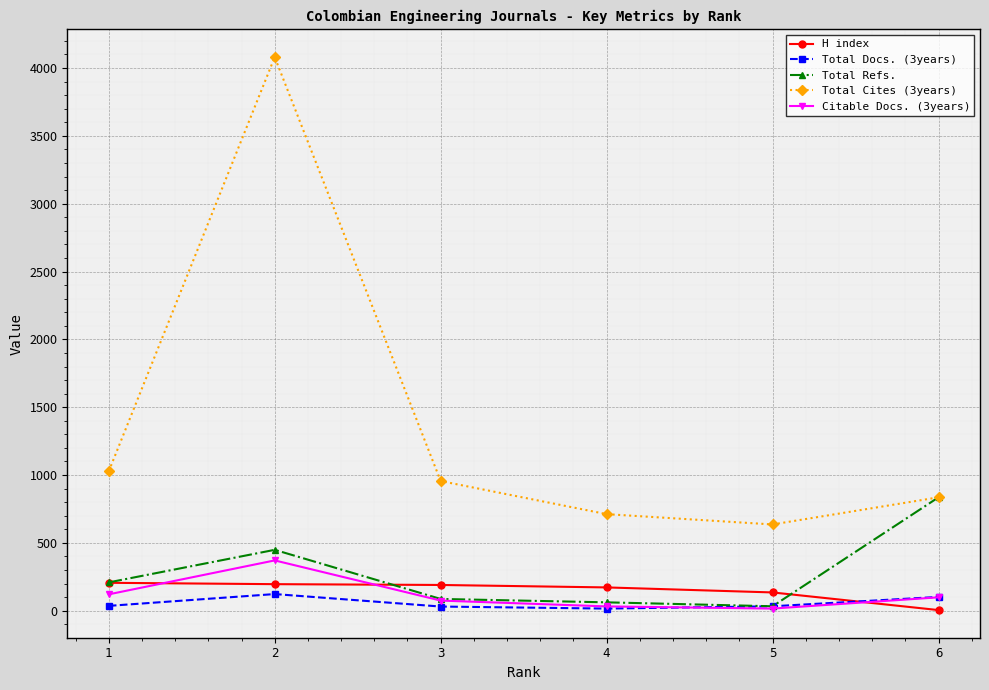

True or false: H index and Total Cites (3years) intersect in this chart.

False